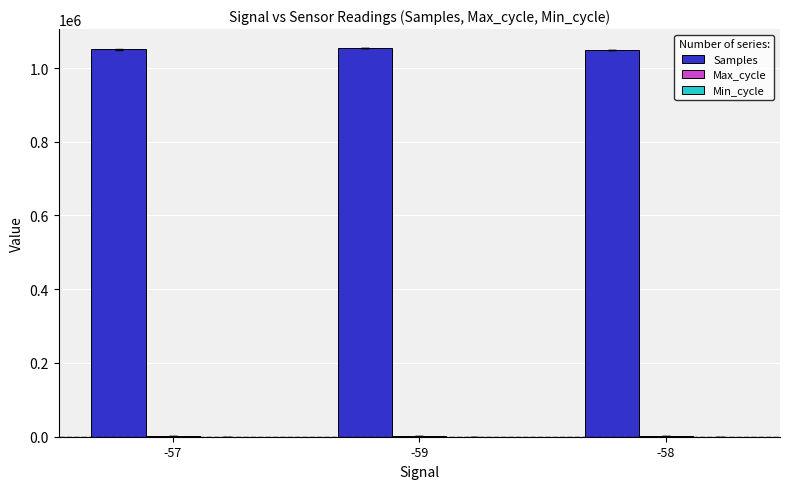

What is the difference between the Samples values at -58 and -59?

4262.0